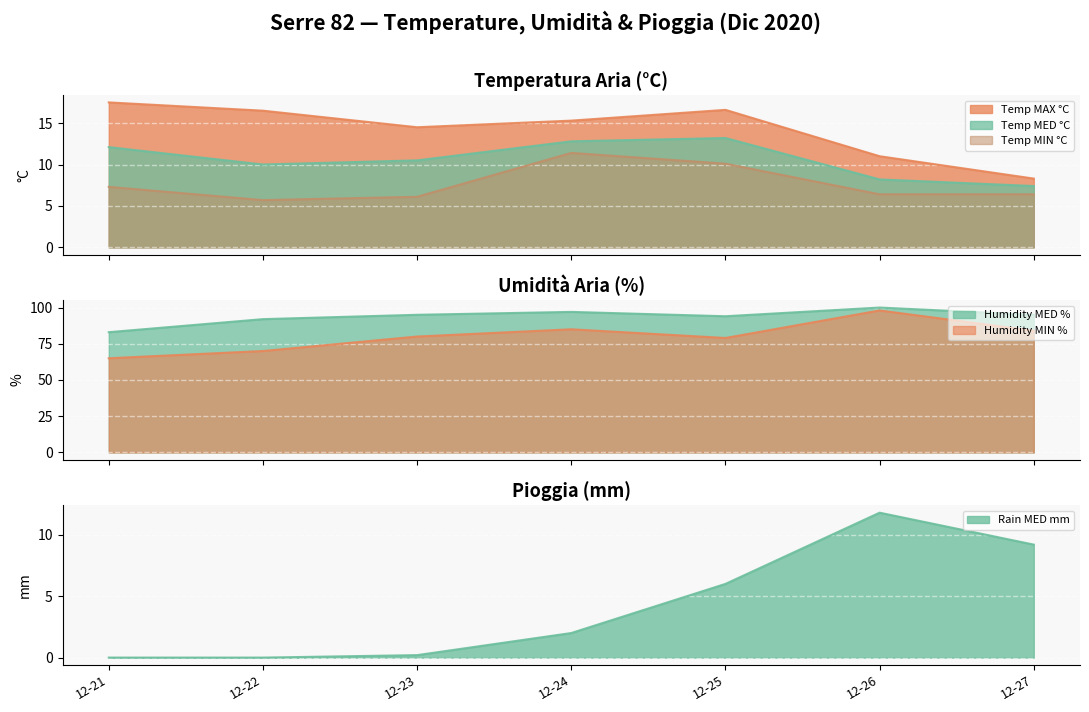

Which series has the widest spread of values?

Humidity MIN %